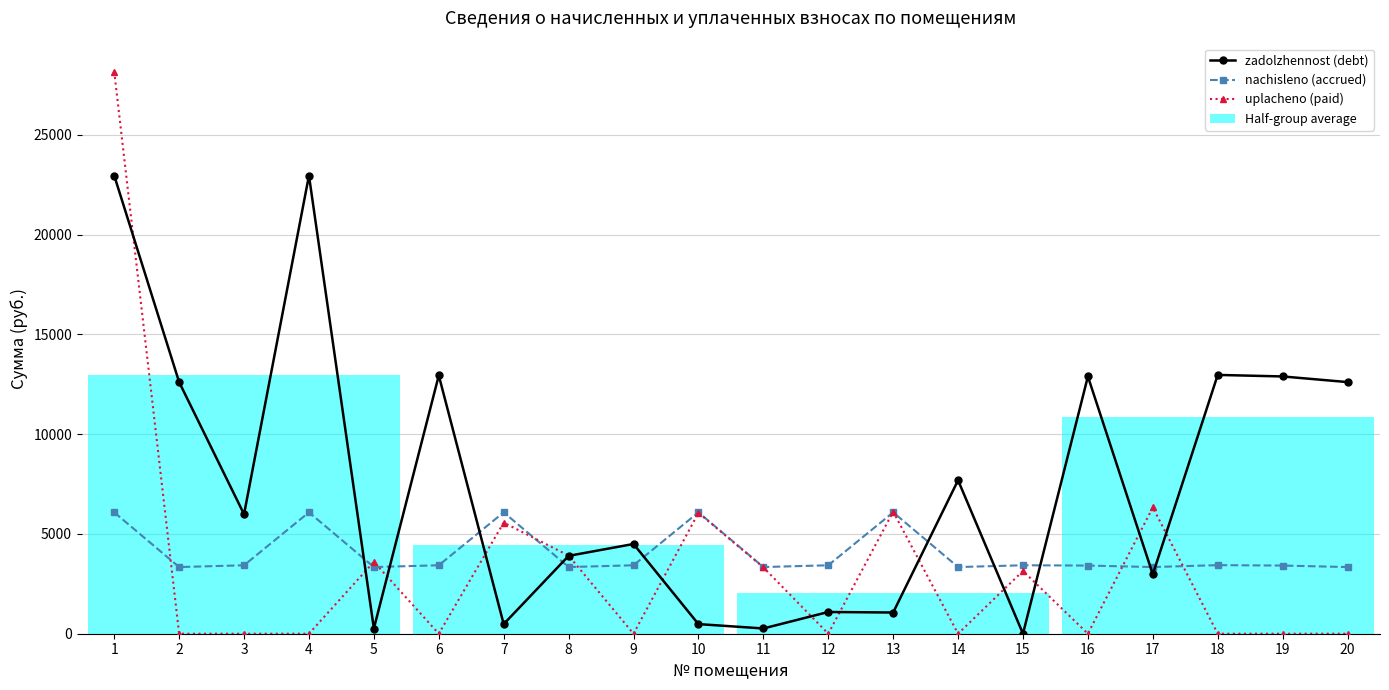

Where do zadolzhennost (debt) and uplacheno (paid) first cross each other?

1 and 2